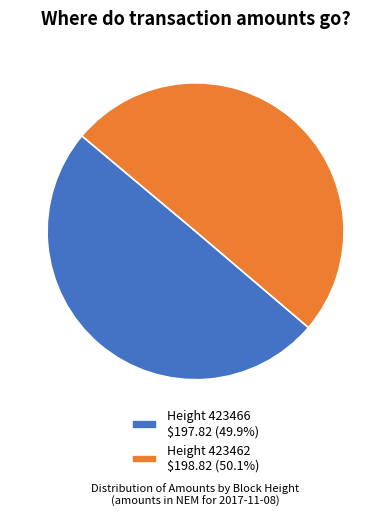

Count the number of slices in the pie.

2